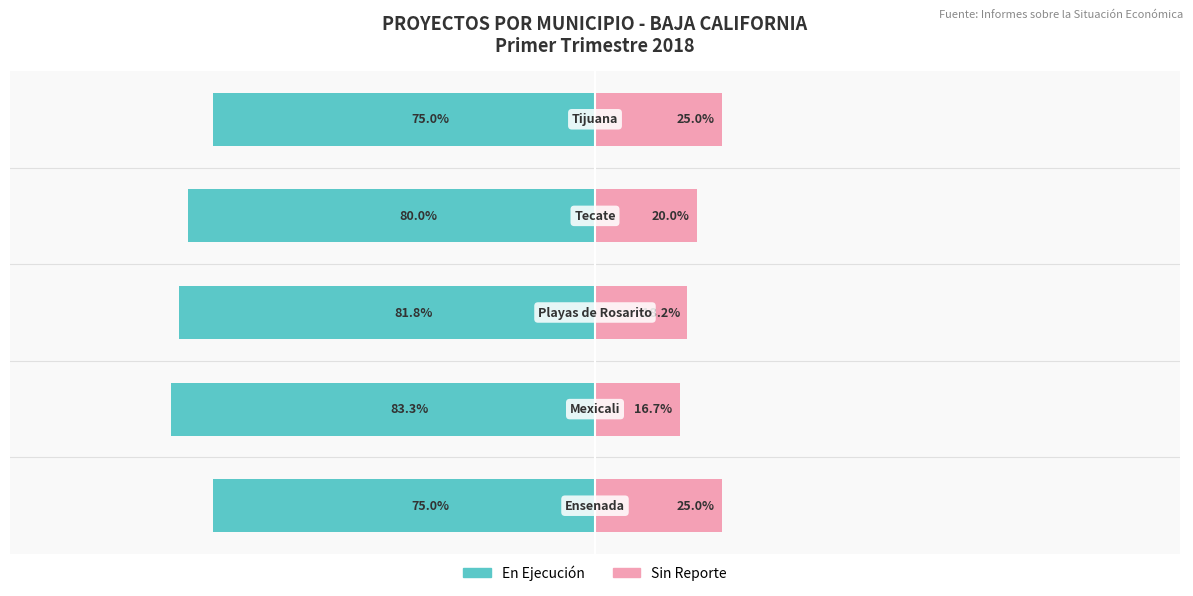

Are the bars horizontal?

Yes